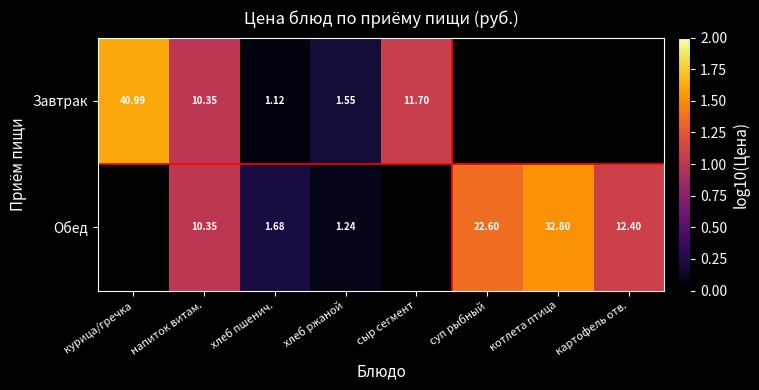

True or false: Завтрак has a value of 0.0 at хлеб ржаной.

False